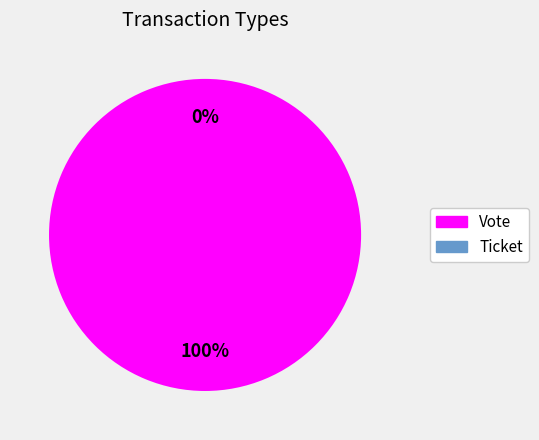

Rank the categories by value from lowest to highest.

Ticket, Vote